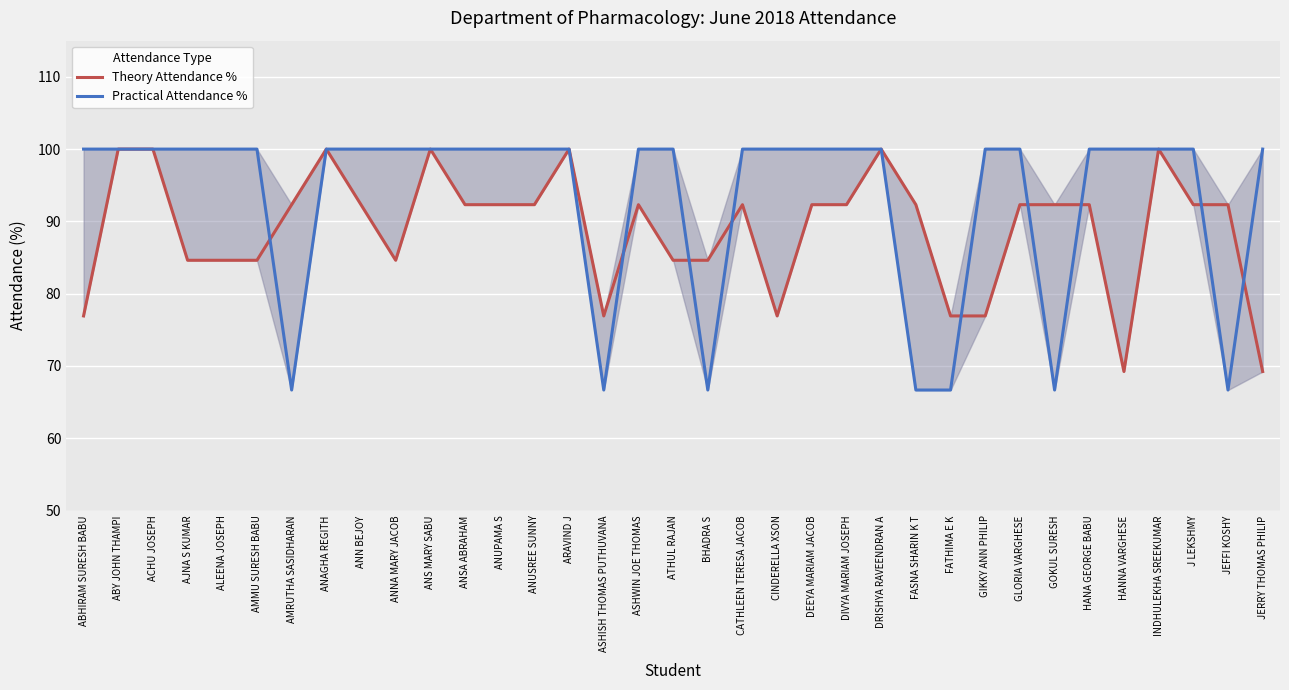

Which has a higher value, JERRY THOMAS PHILIP or ATHUL RAJAN?

ATHUL RAJAN